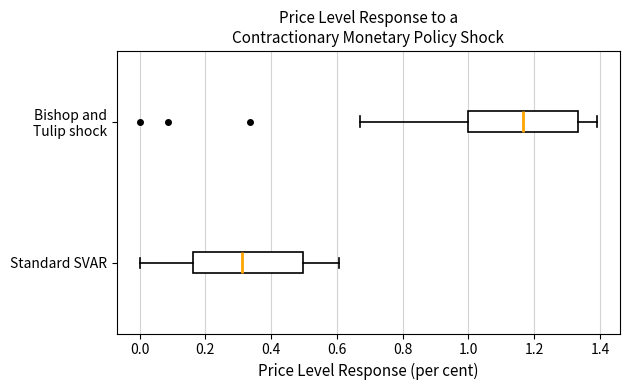

Reading bottom to top, read every box against the x-axis: the position of its median line, the range the box covers, and the ends of its whiskers. The values are not printed on the chart, so give them approximately, as read against the axis.

Standard SVAR: median 0.32, box 0.16 to 0.50, whiskers 0.00 to 0.60
Bishop and Tulip shock: median 1.16, box 1.00 to 1.34, whiskers 0.68 to 1.40